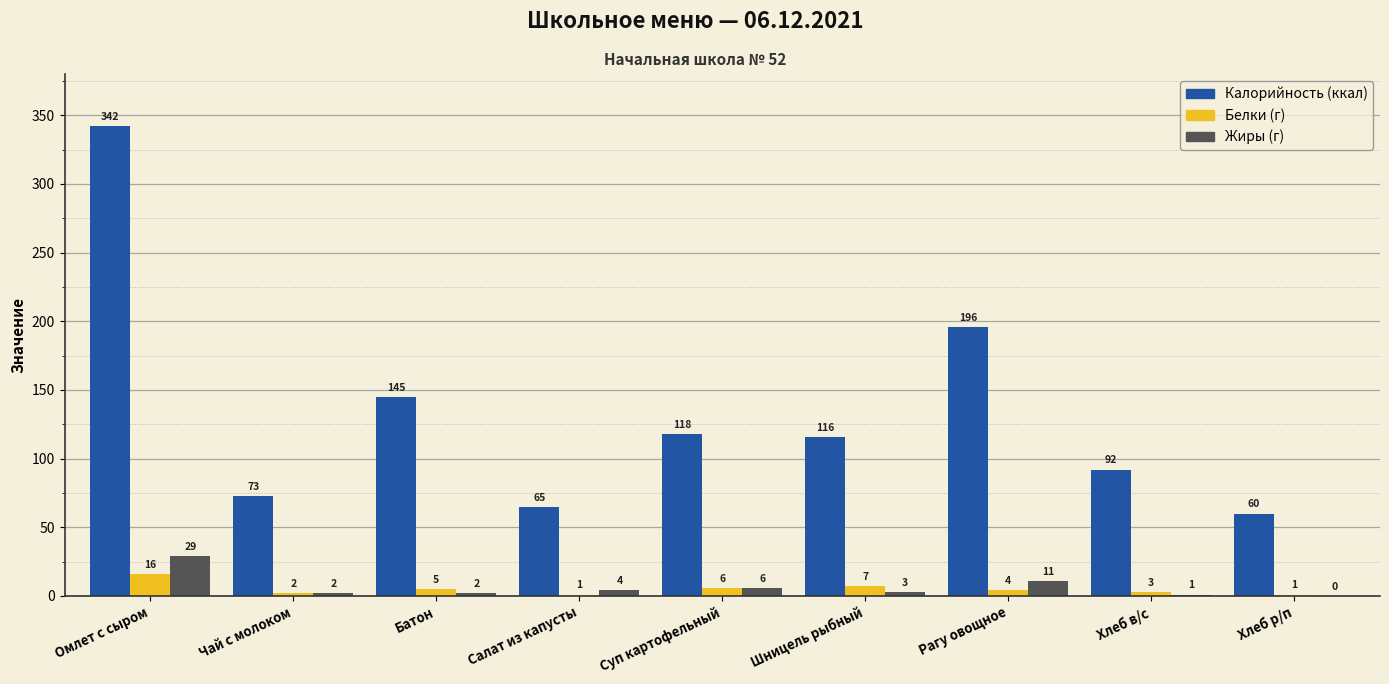

At which category is the sum across all series the highest?

Омлет с сыром